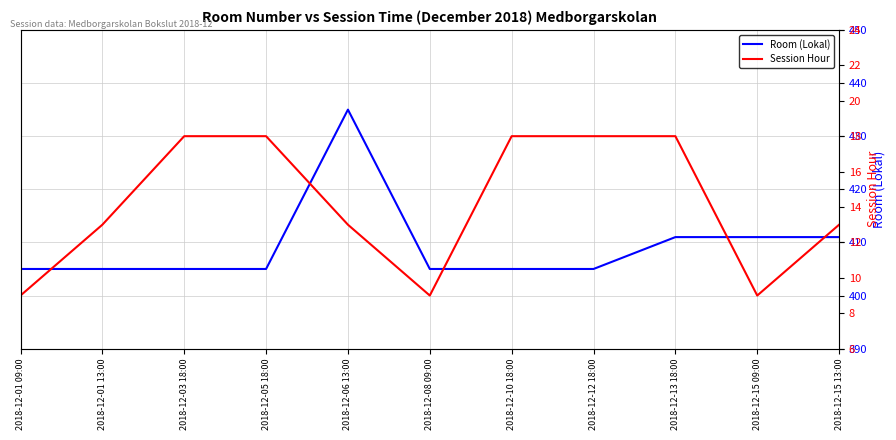

At which category does Room (Lokal) reach its first local peak?

2018-12-06 13:00